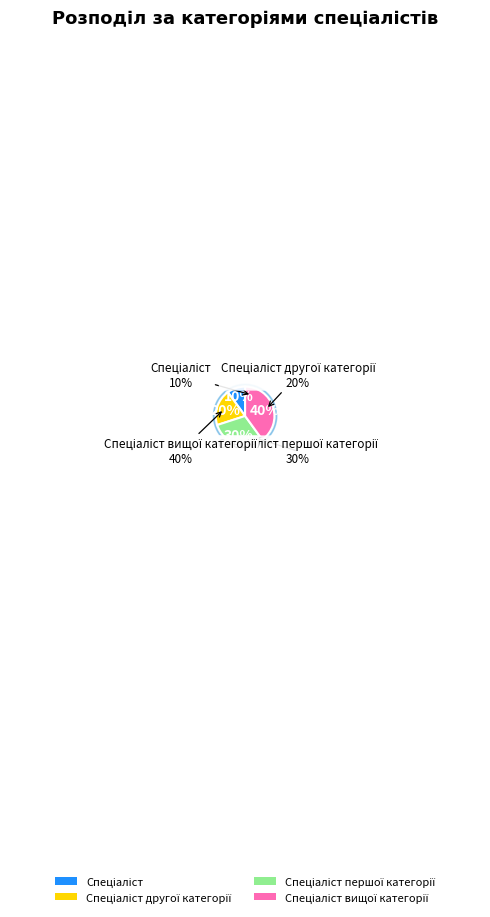

Rank the categories by value from highest to lowest.

Спеціаліст вищої категорії, Спеціаліст першої категорії, Спеціаліст другої категорії, Спеціаліст